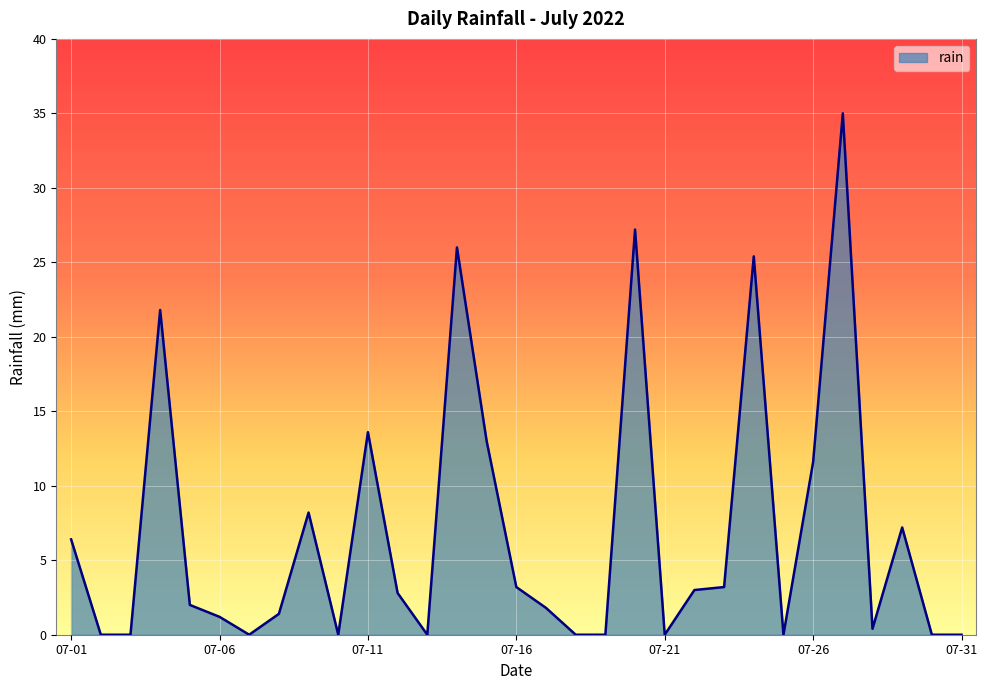

What is the difference between the maximum and minimum values?

35.0